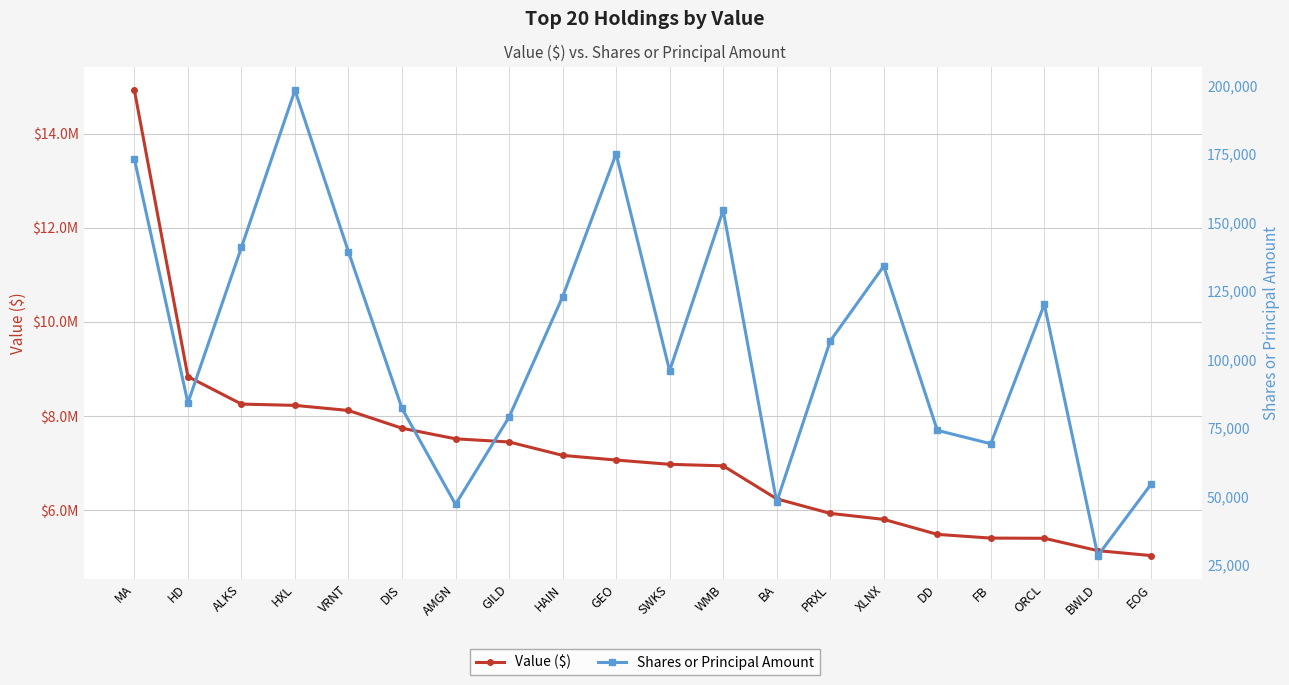

At how many categories does at least one series exceed 7203841?

8